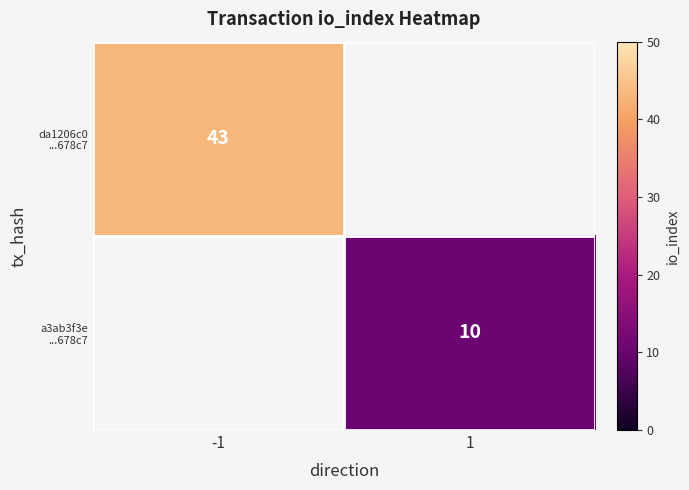

What is the approximate value of da1206c0 ...678c7 at -1?

43.0